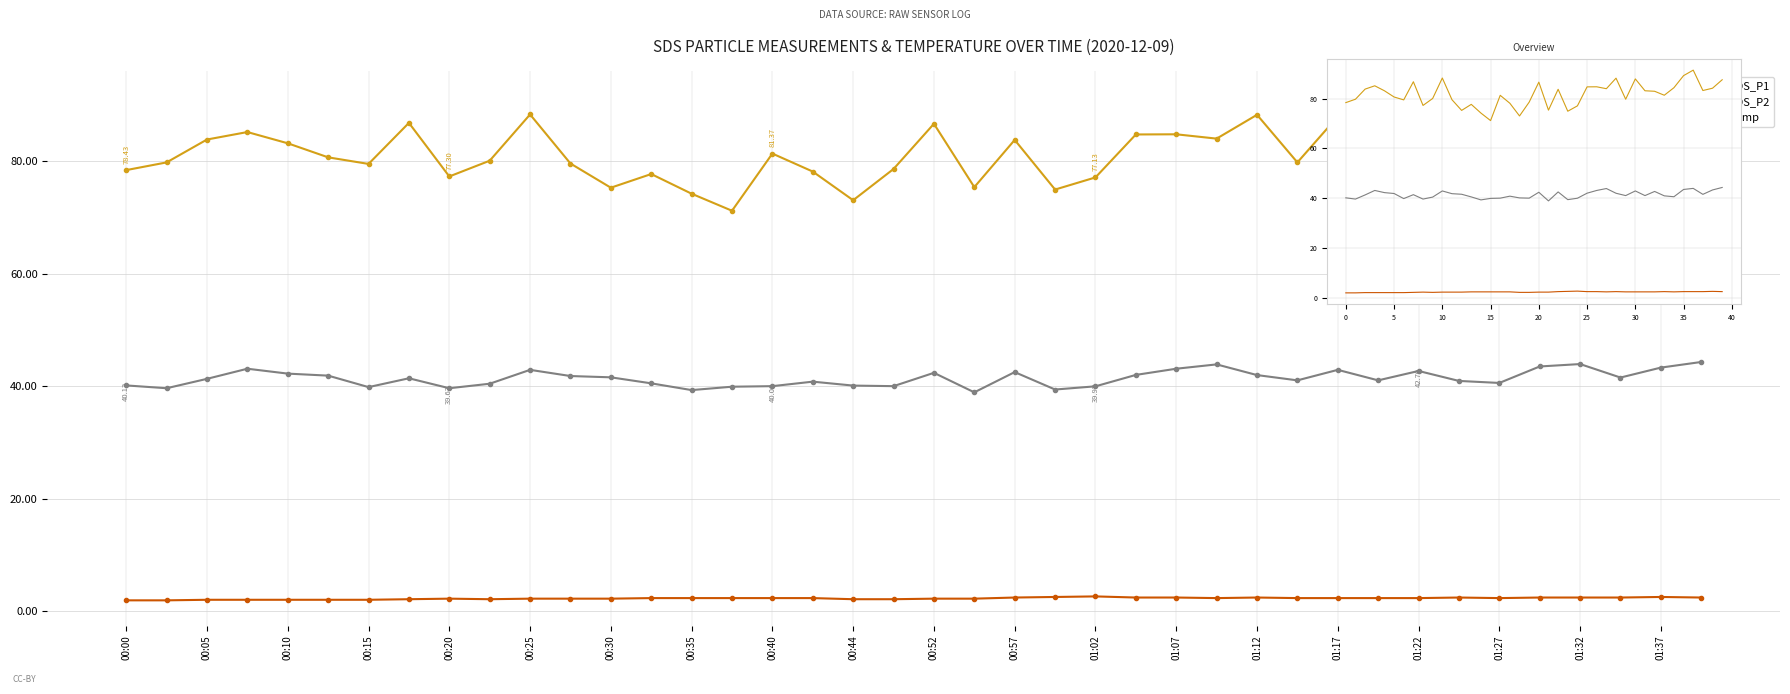

Which series has the widest spread of values?

SDS_P1